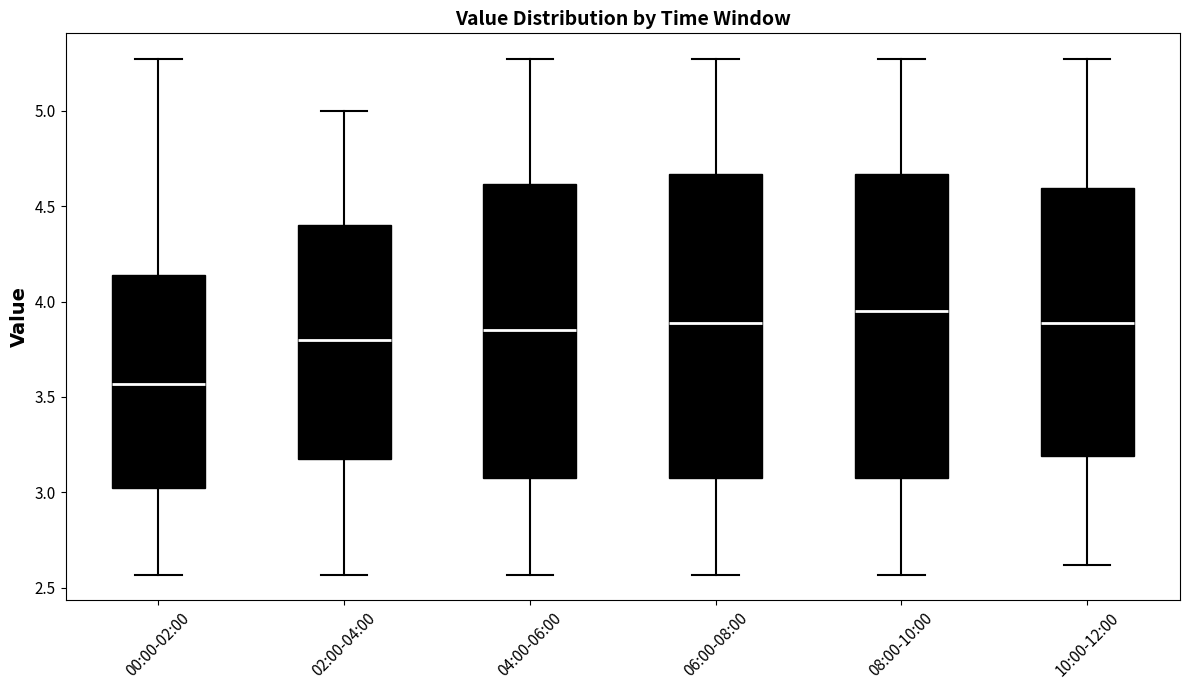

Reading left to right, read every box against the y-axis: the position of its median line, the range the box covers, and the ends of its whiskers. The values are not printed on the chart, so give them approximately, as read against the axis.

00:00-02:00: median 3.55, box 3.00 to 4.15, whiskers 2.55 to 5.25
02:00-04:00: median 3.80, box 3.20 to 4.40, whiskers 2.55 to 5.00
04:00-06:00: median 3.85, box 3.10 to 4.60, whiskers 2.55 to 5.25
06:00-08:00: median 3.90, box 3.10 to 4.65, whiskers 2.55 to 5.25
08:00-10:00: median 3.95, box 3.10 to 4.65, whiskers 2.55 to 5.25
10:00-12:00: median 3.90, box 3.20 to 4.60, whiskers 2.60 to 5.25